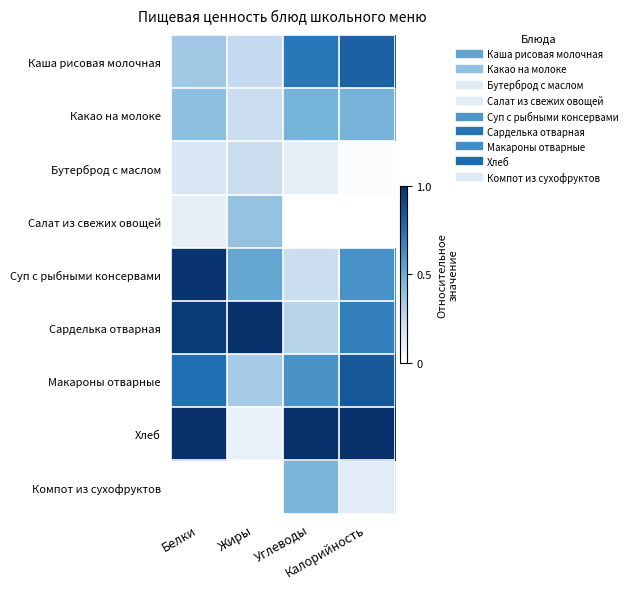

Rank the series at Калорийность from highest to lowest value.

Хлеб, Макароны отварные, Каша рисовая молочная, Сарделька отварная, Суп с рыбными консервами, Какао на молоке, Компот из сухофруктов, Бутерброд с маслом, Салат из свежих овощей